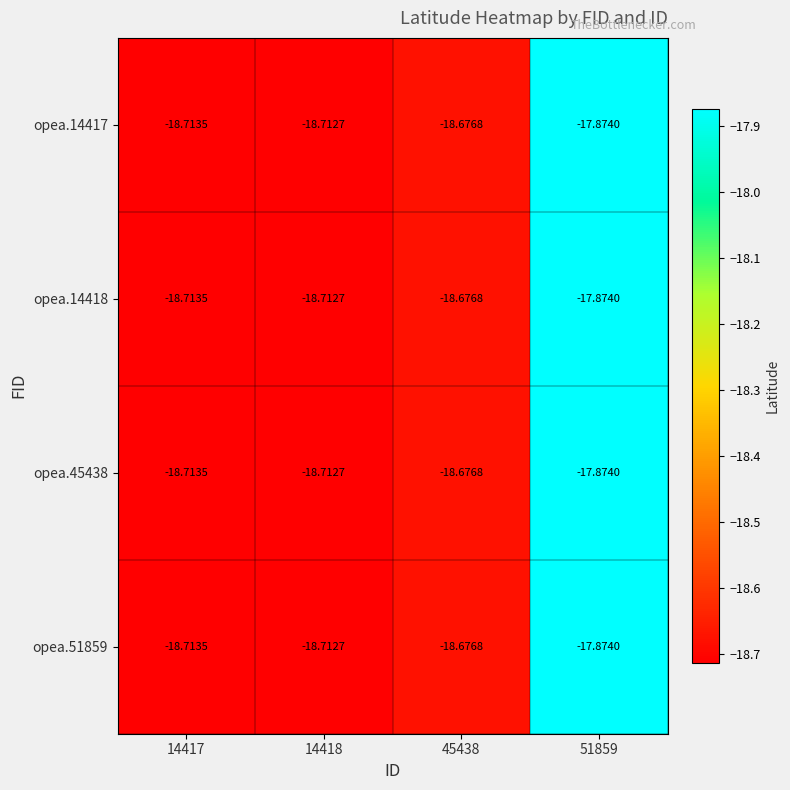

Is the value of opea.14417 at 45438 greater than the value of opea.45438 at 51859?

No